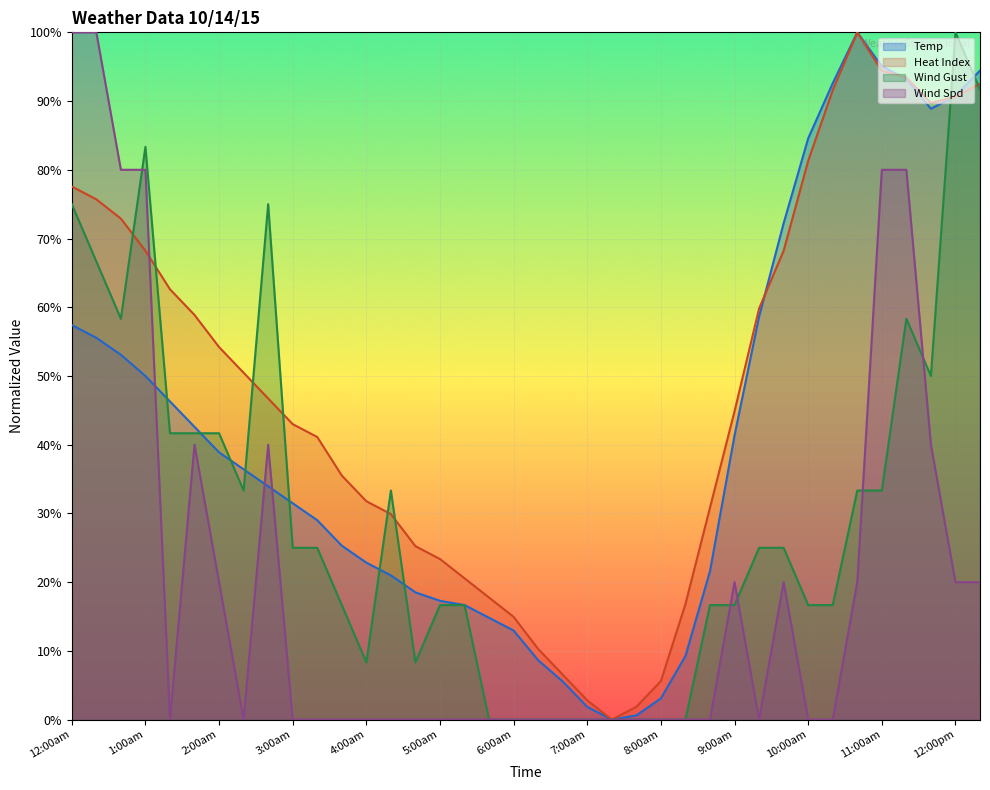

What is the difference between the maximum and minimum values in the Wind Spd series?

100.0